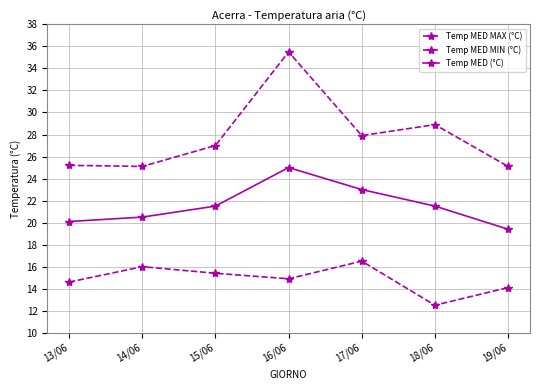

Which category has the lowest value across all series?

18/06